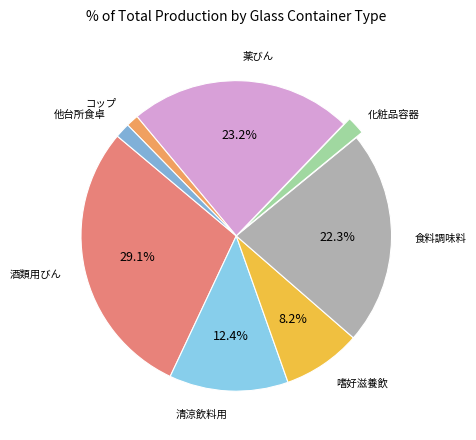

Count the number of slices in the pie.

8